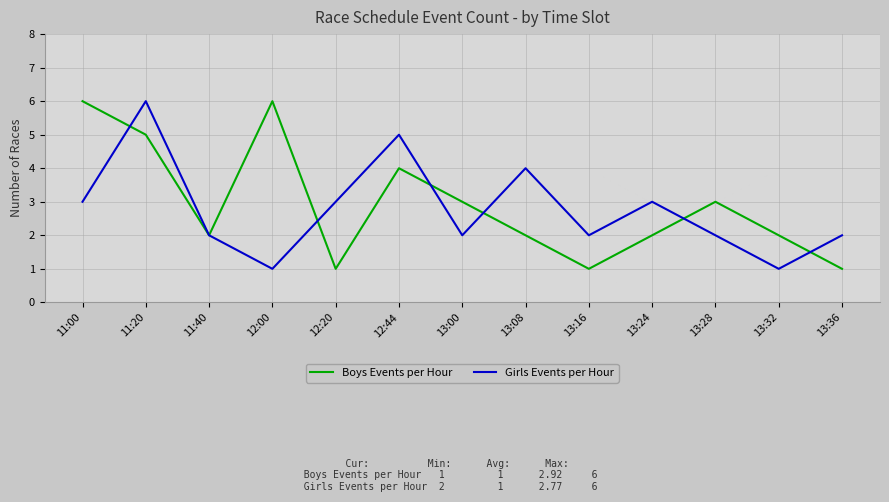

List the series in order of their overall mean, lowest first.

Girls Events per Hour, Boys Events per Hour